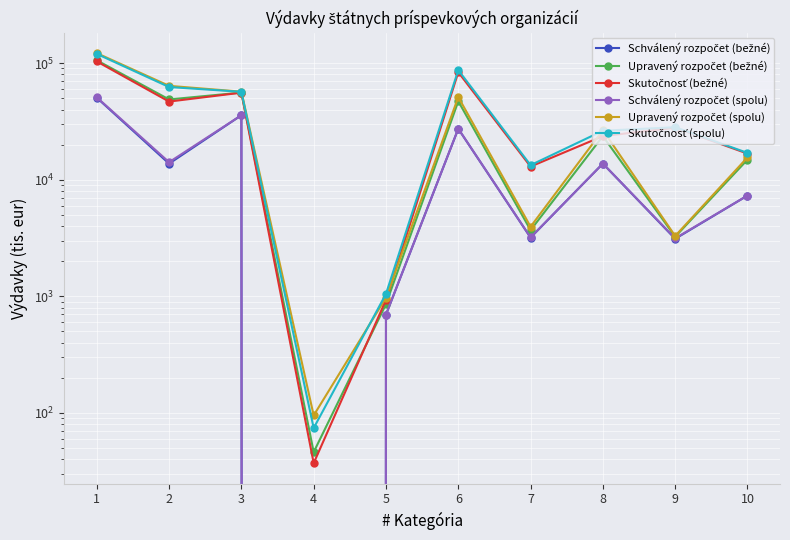

What is the greatest value displayed?

121880